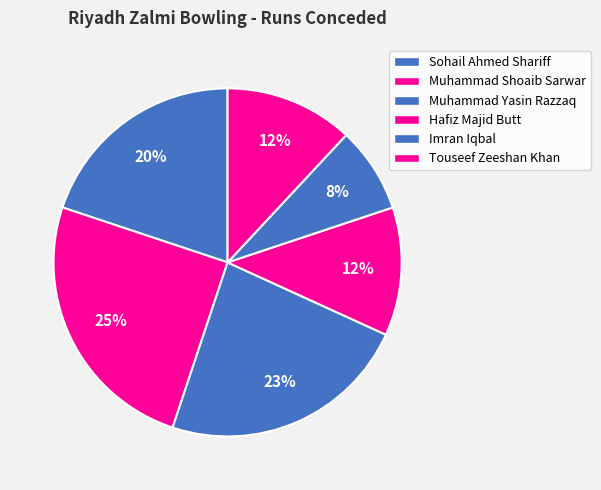

Is Muhammad Yasin Razzaq the majority of the pie?

No